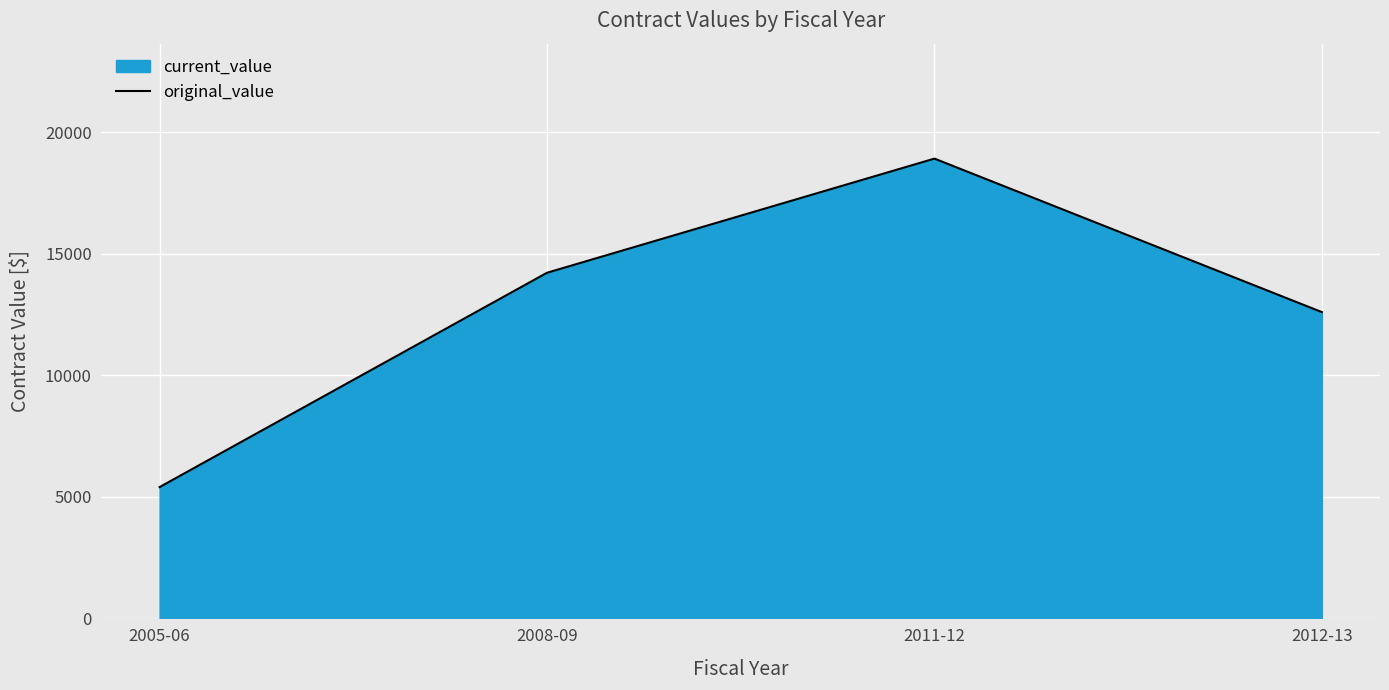

Reading right to left, transcribe all the data shown in this chart.

2012-13=12600.1	2011-12=18915.7	2008-09=14220.0	2005-06=5402.0